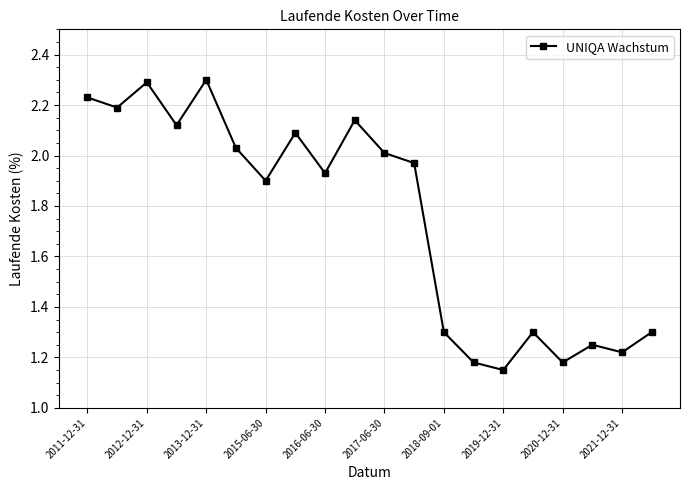

How many lines are shown in the chart?

1